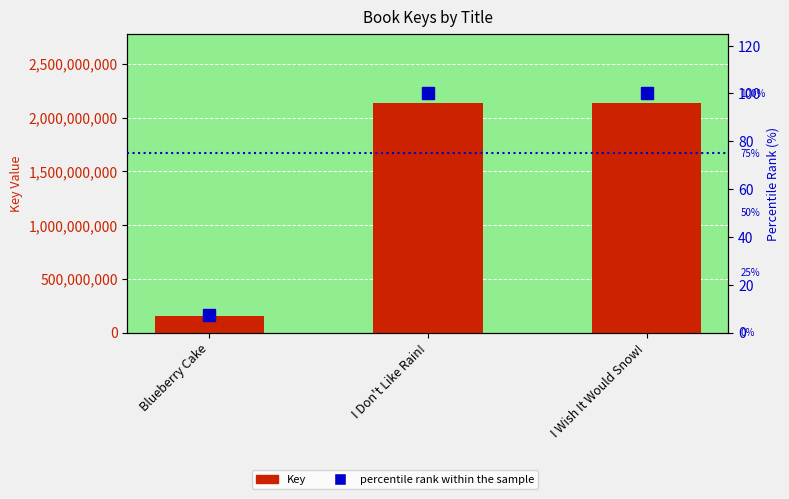

Is it true that percentile rank within the sample equals 100.0 at I Wish It Would Snow!?

True